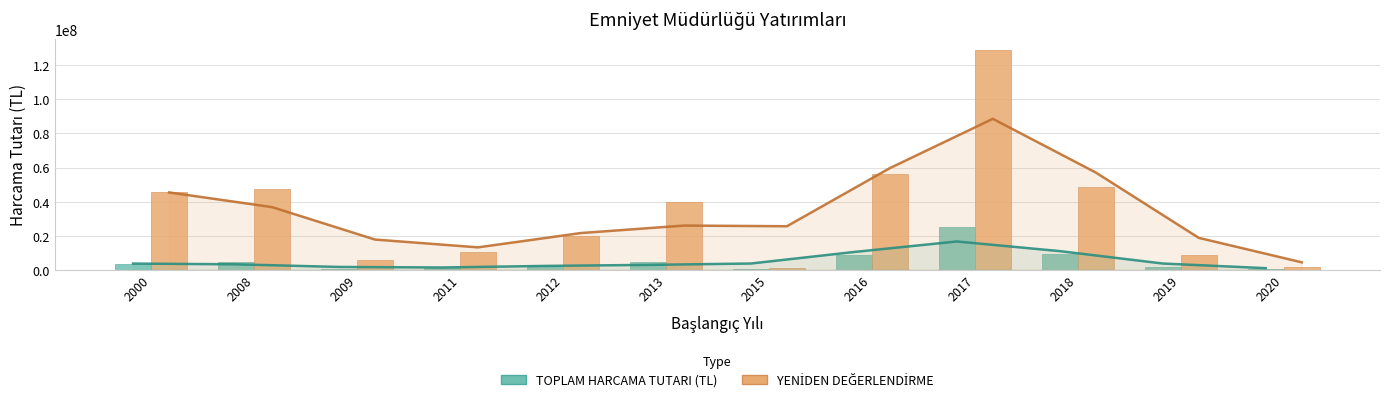

How many categories are shown in the chart?

12